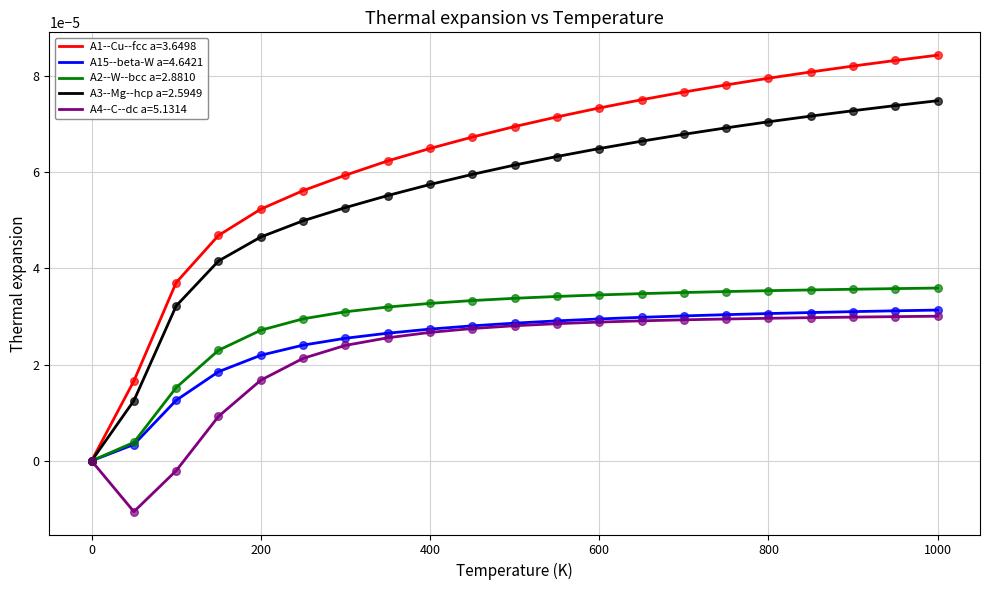

What are all the series names shown in the legend?

A1--Cu--fcc a=3.6498, A15--beta-W a=4.6421, A2--W--bcc a=2.8810, A3--Mg--hcp a=2.5949, A4--C--dc a=5.1314